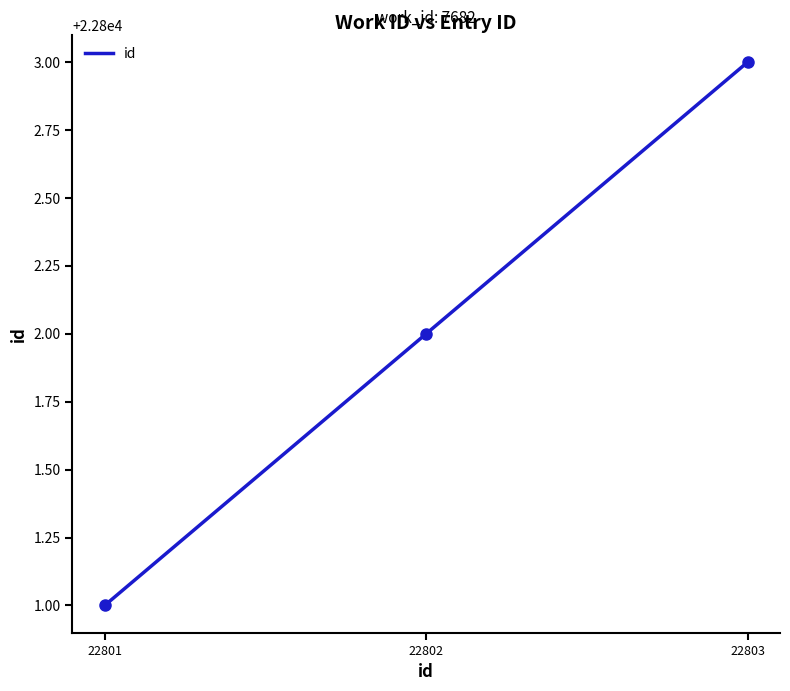

What is the average value?

22802